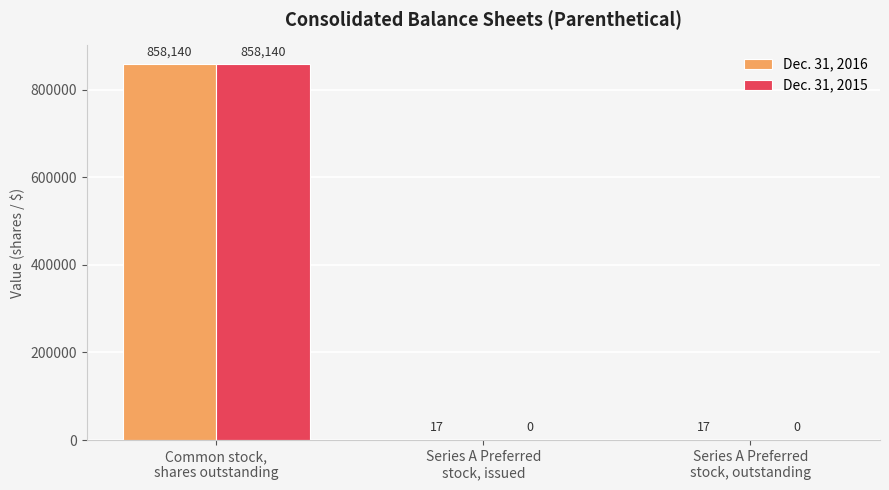

How many Dec. 31, 2015 values are between 0 and 858140?

3